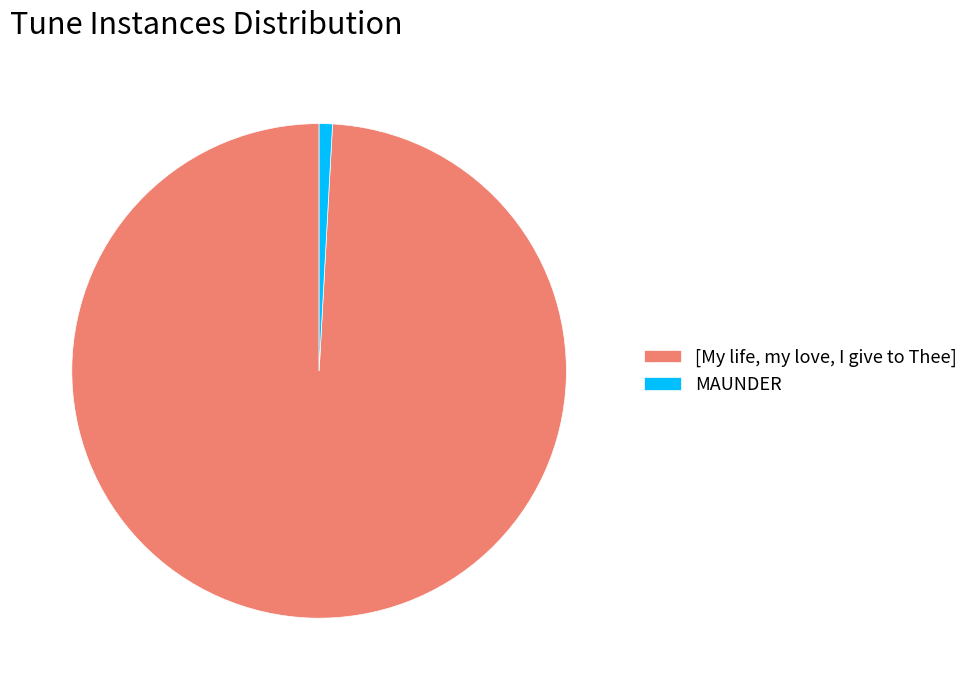

Combined, do MAUNDER and [My life, my love, I give to Thee] account for over 50%?

Yes